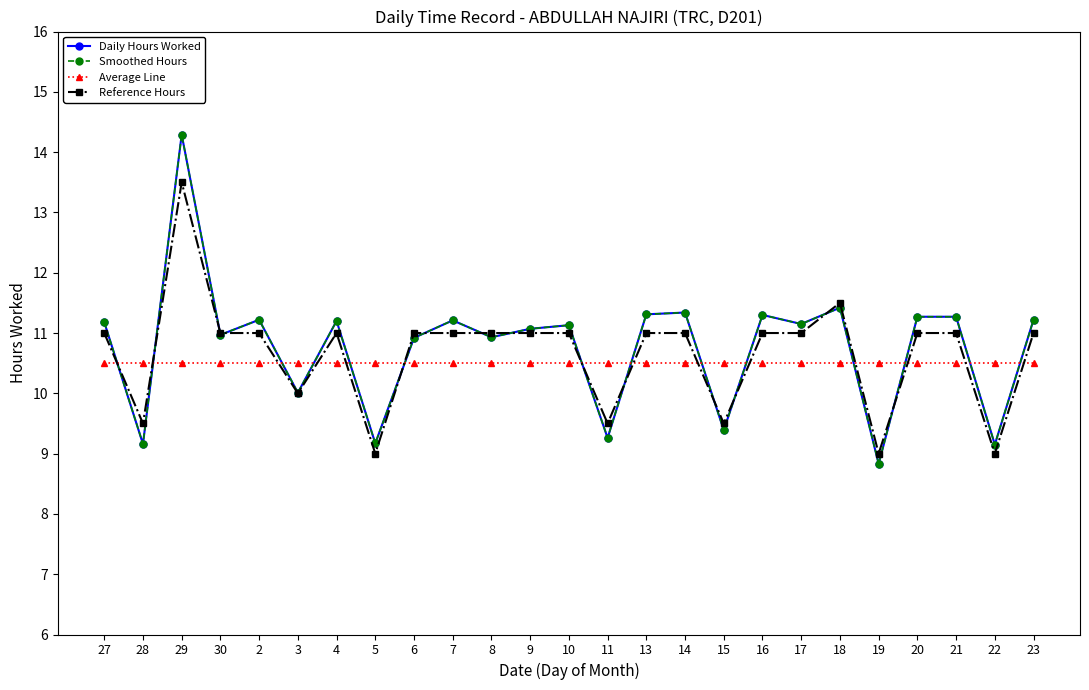

Is this an area chart (filled region under the line)?

No